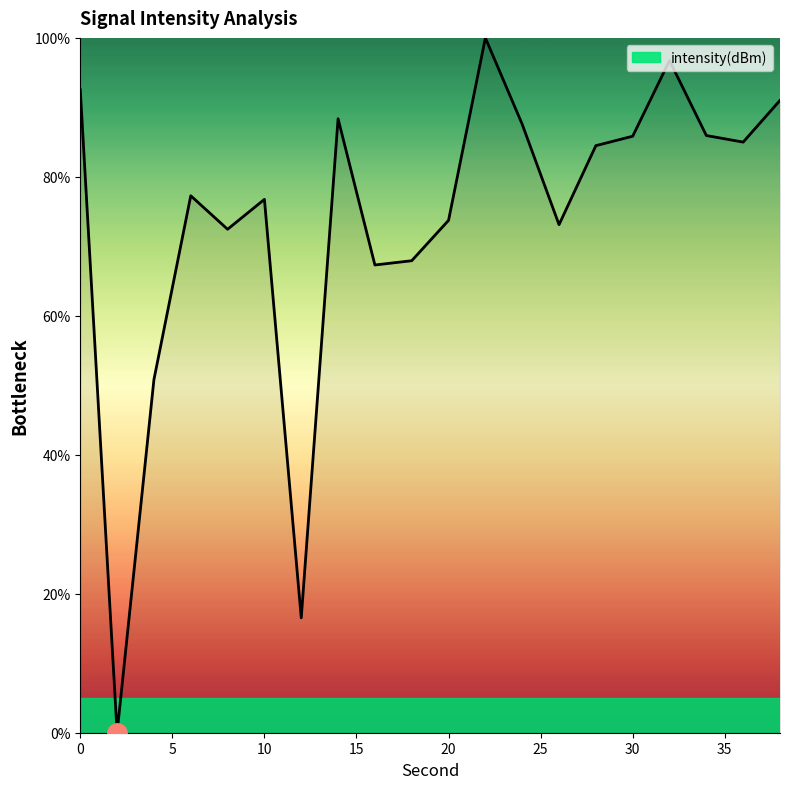

What is the maximum value shown in the chart?

100.0